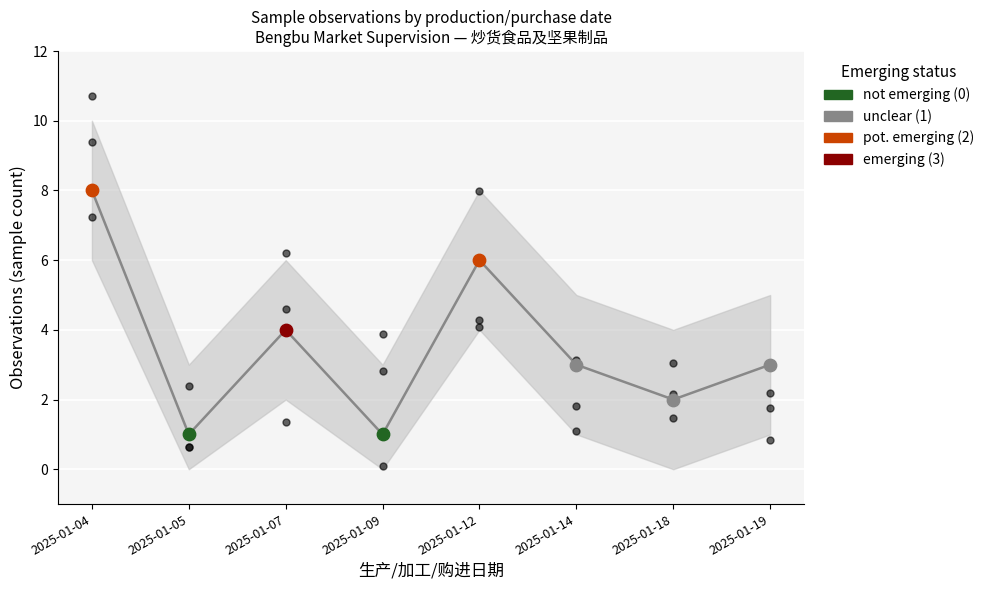

Approximately how many times larger is the value at 2025-01-04 compared to 2025-01-12?

1.3